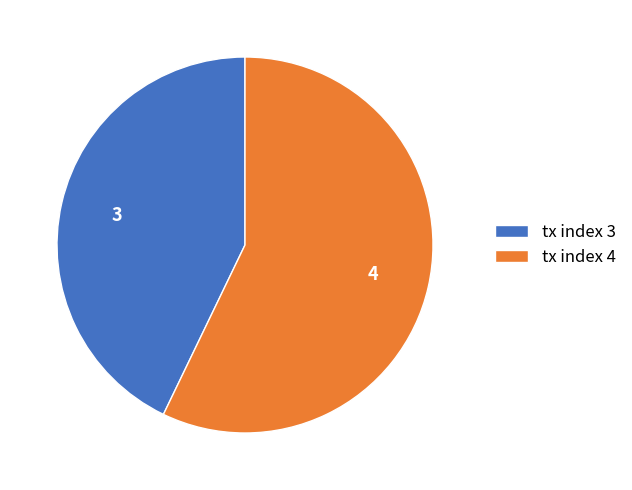

Is there any slice that represents more than half of the pie?

Yes